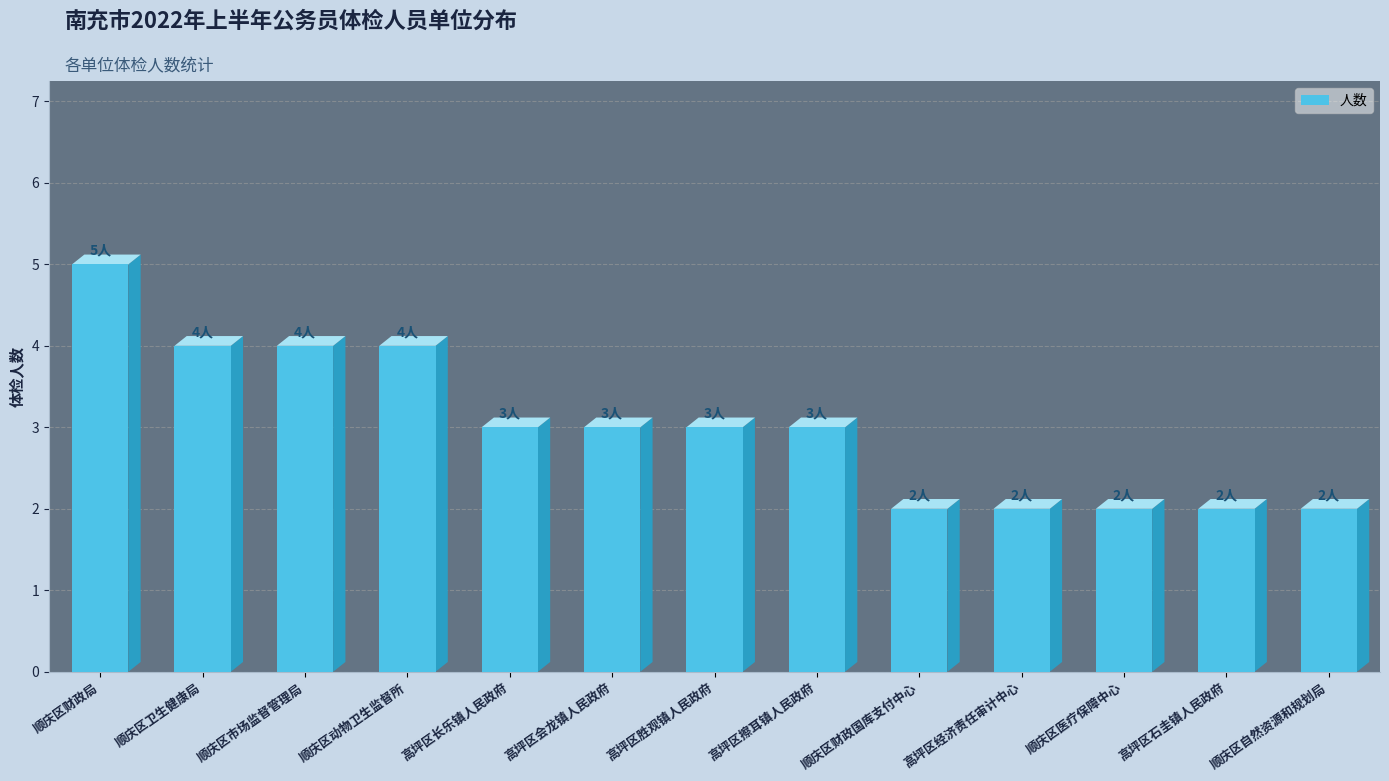

Where does the data first go above 3?

顺庆区财政局